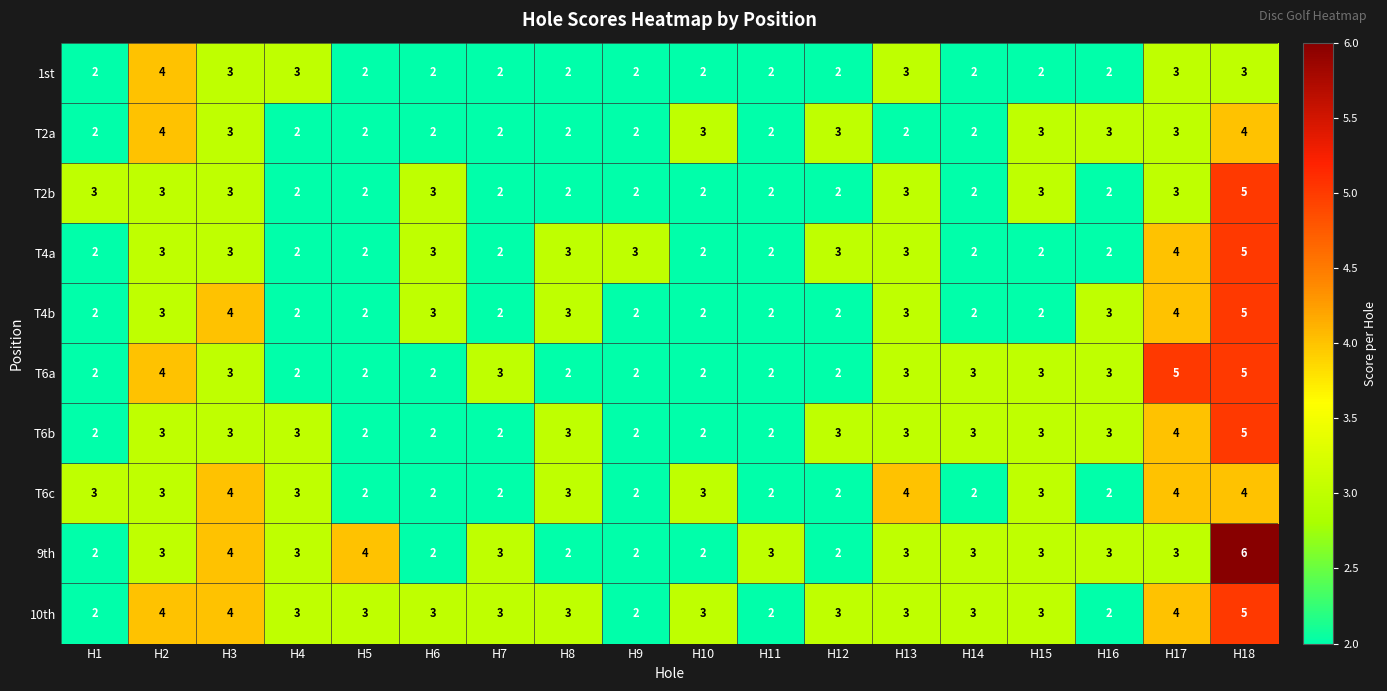

What is the sum of all 9th values?

53